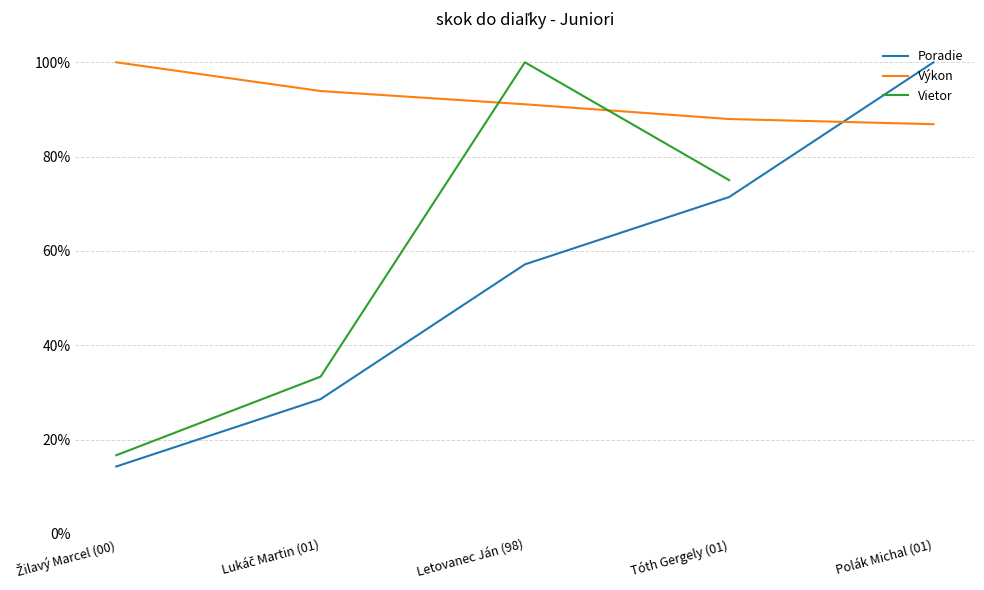

Which series changed the most between Letovanec Ján (98) and Tóth Gergely (01)?

Vietor